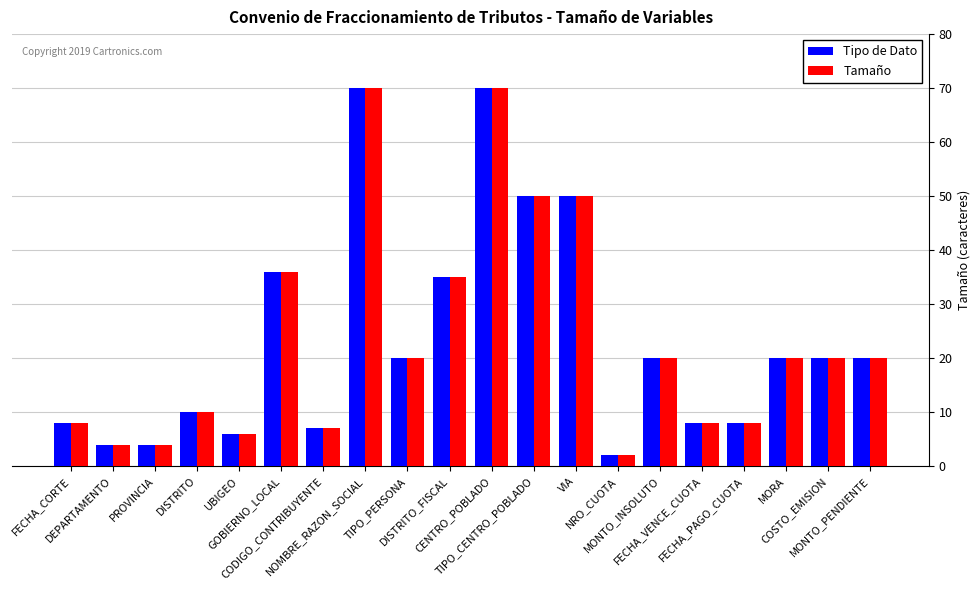

What is the value of the Tamaño bar at the 9th from the left?

20